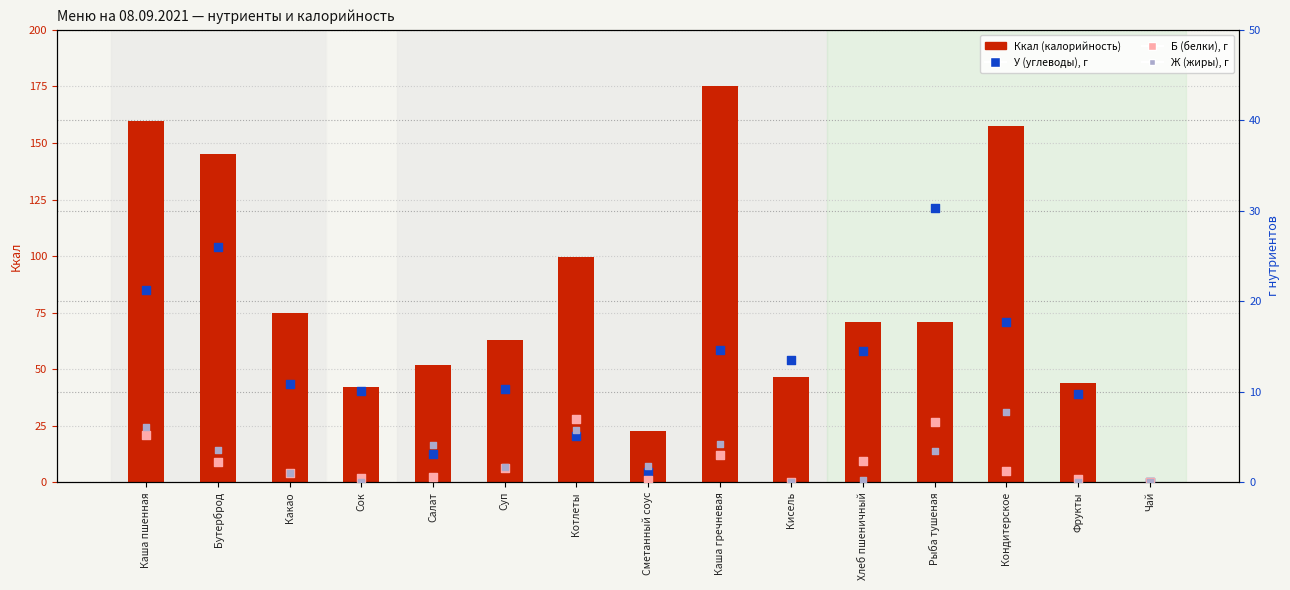

At how many categories does at least one series exceed 68?

8